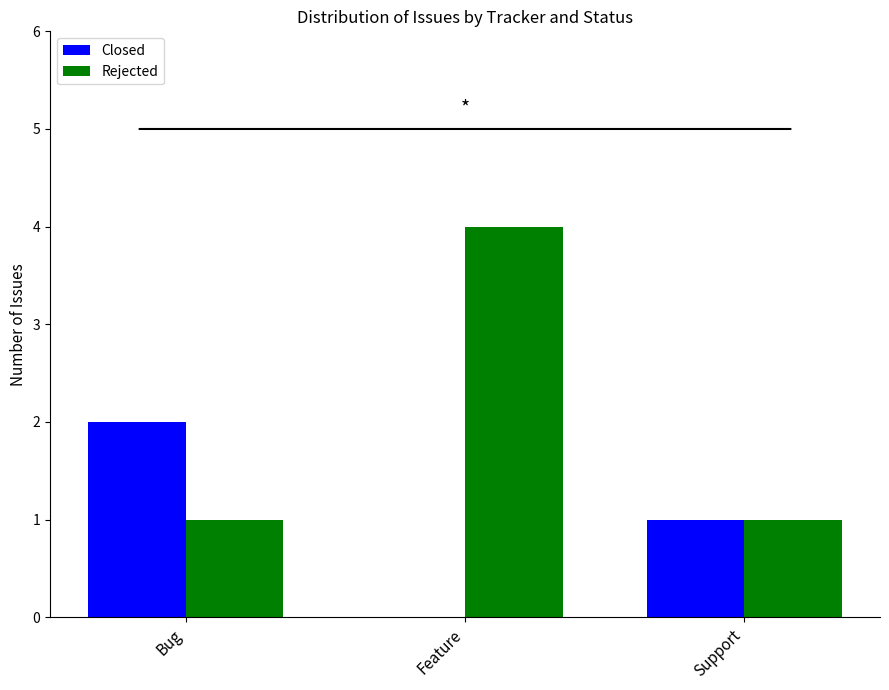

Which category has the highest value across all series?

Feature